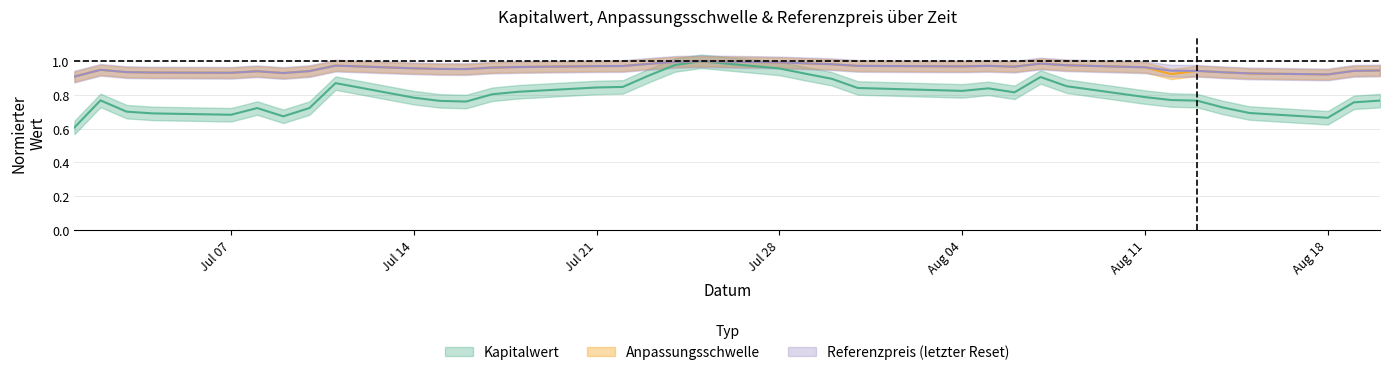

Which series has the widest spread of values?

Kapitalwert